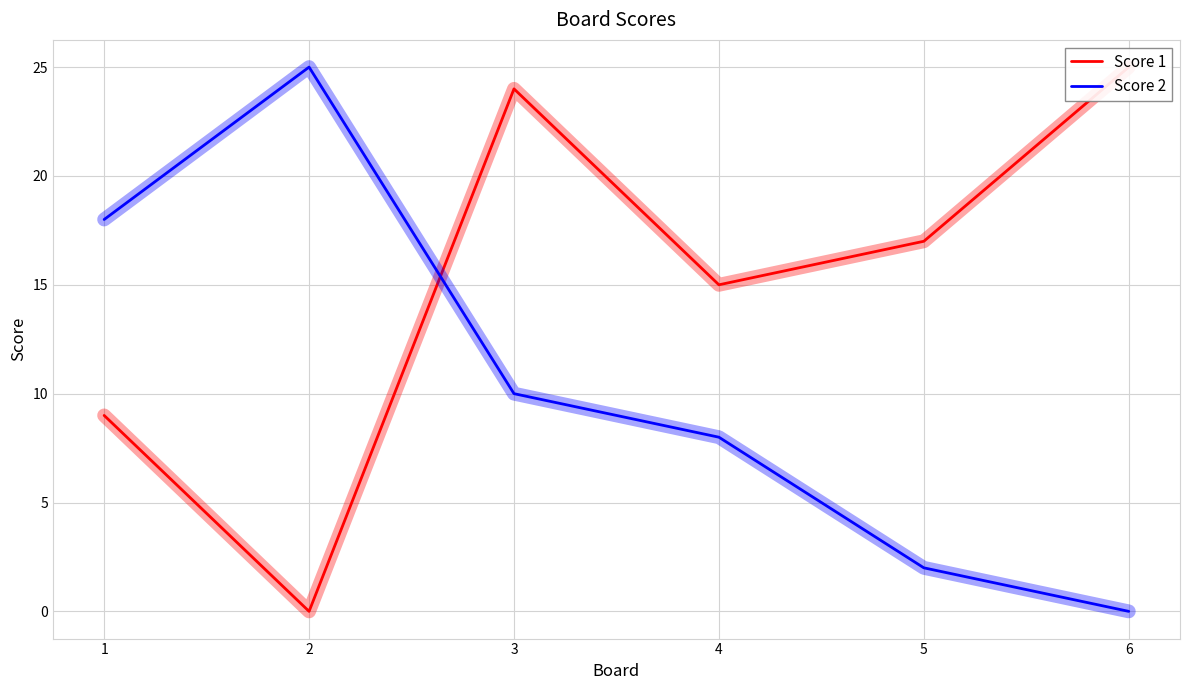

True or false: Score 2 has more than 2 interior local peaks.

False